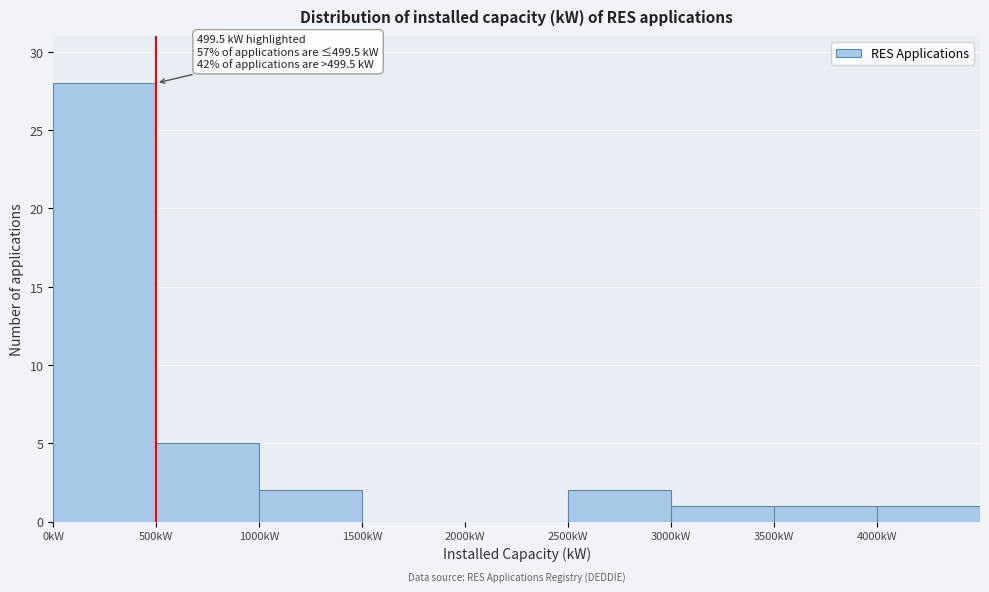

Which range on the x-axis has the tallest bar?

0 to 500